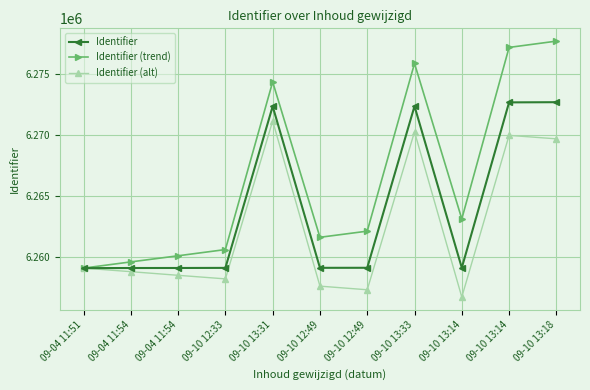

How many lines are shown in the chart?

3